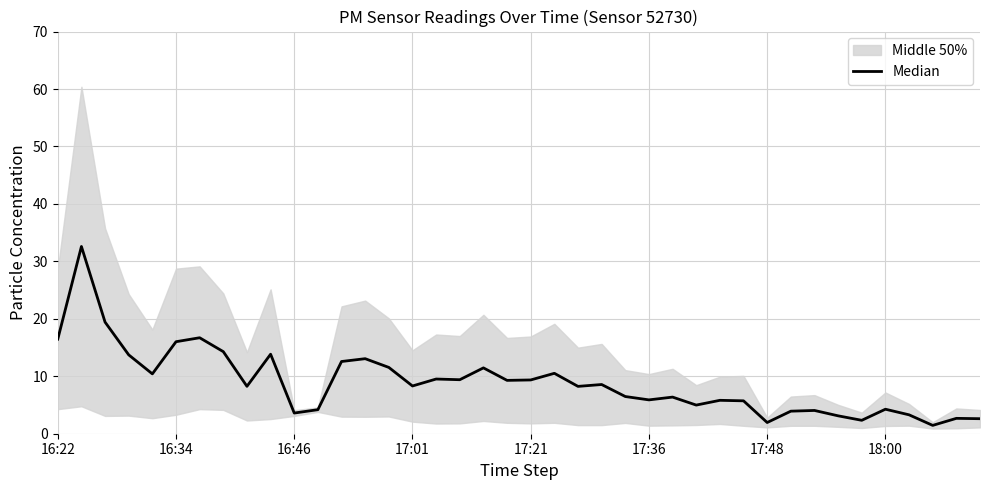

Reading right to left, what are all the values shown in this chart?

2.6	2.7	1.4	3.3	4.3	2.3	3.1	4.0	3.9	1.9	5.7	5.8	5.0	6.4	5.9	6.5	8.6	8.2	10.5	9.4	9.3	11.5	9.4	9.5	8.3	11.5	13.1	12.6	4.2	3.6	13.8	8.2	14.3	16.7	16.0	10.4	13.7	19.4	32.6	16.5